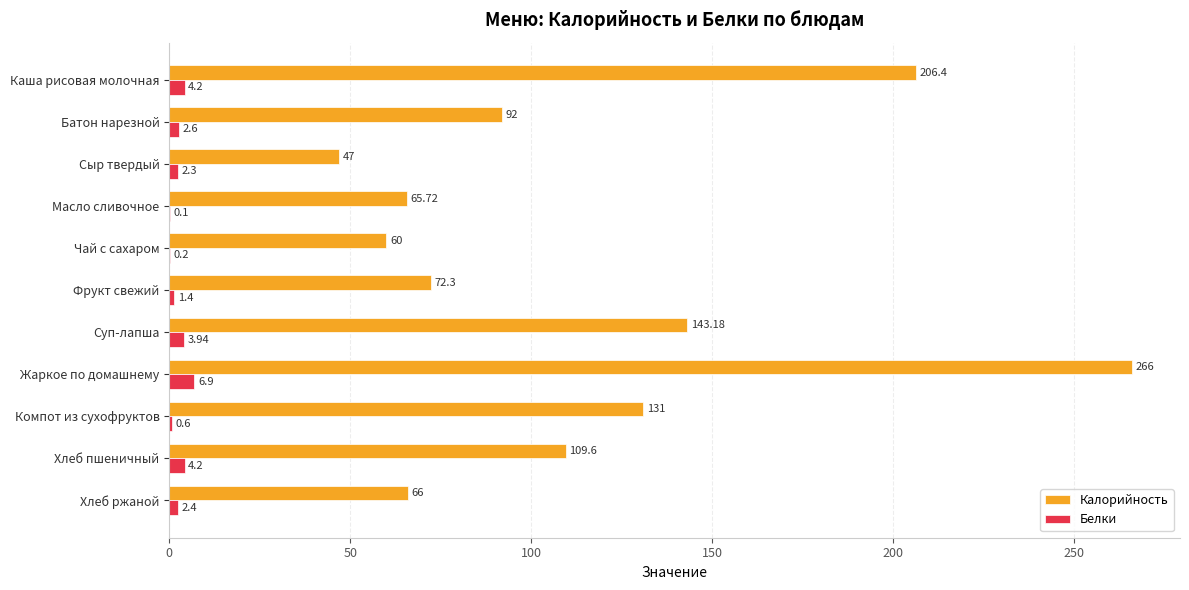

At which label is Белки closest to 3?

Батон нарезной